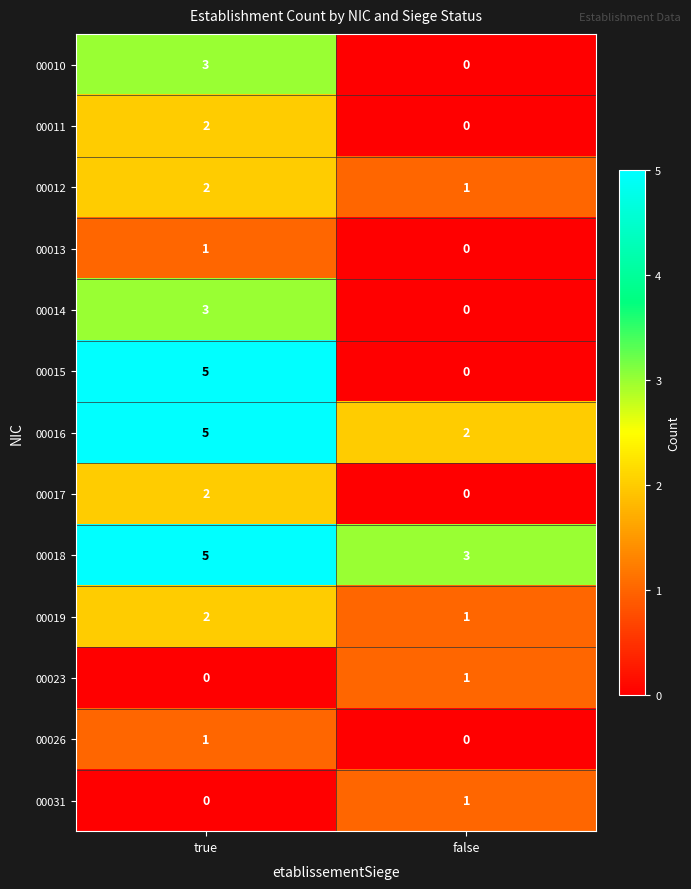

List the labels in order of 00023 value, smallest first.

true, false